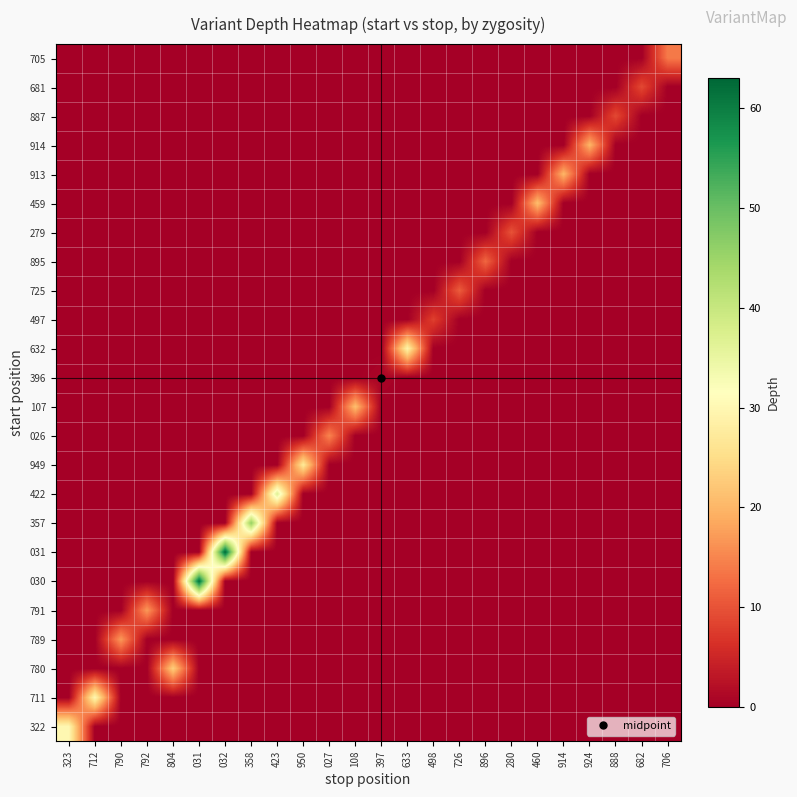

Which category has the highest value across all series?

032